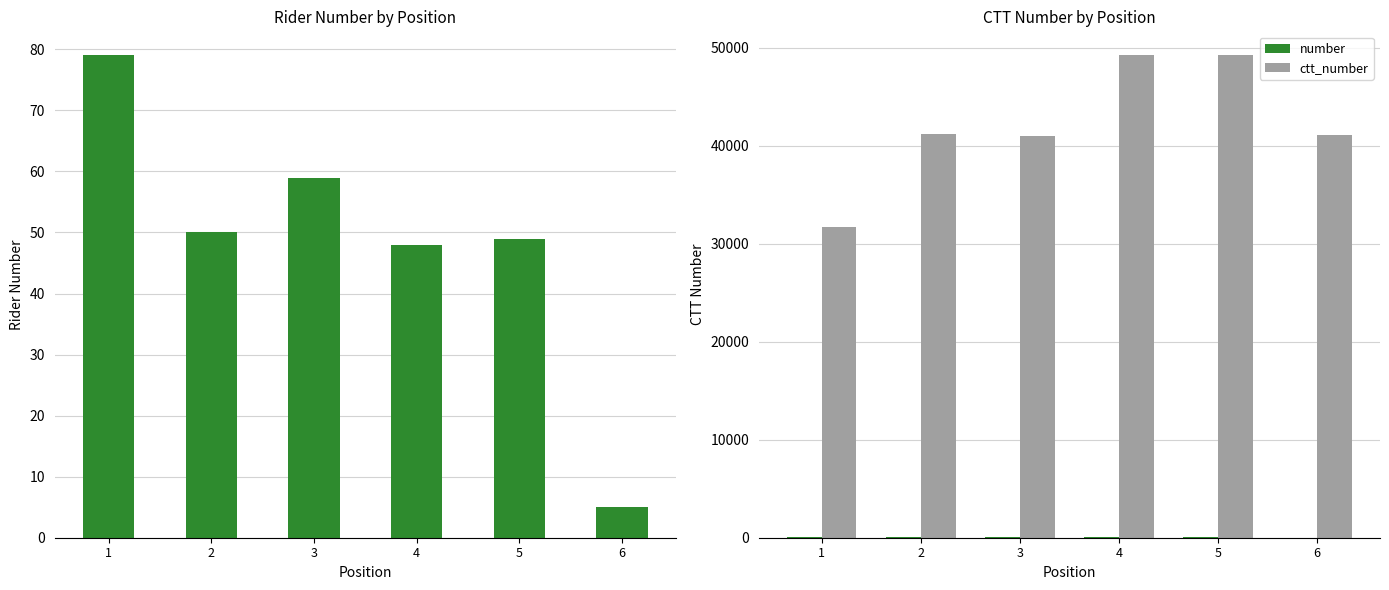

At which category is the sum across all series the highest?

4